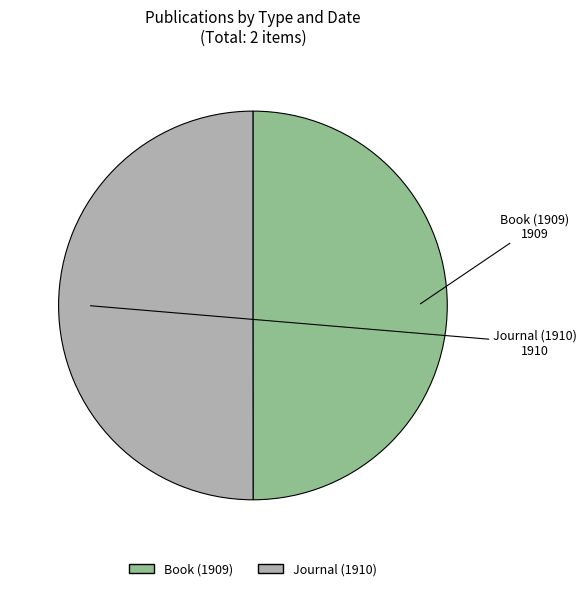

Approximately how many times larger is the value at Book (1909) compared to Journal (1910)?

1.0